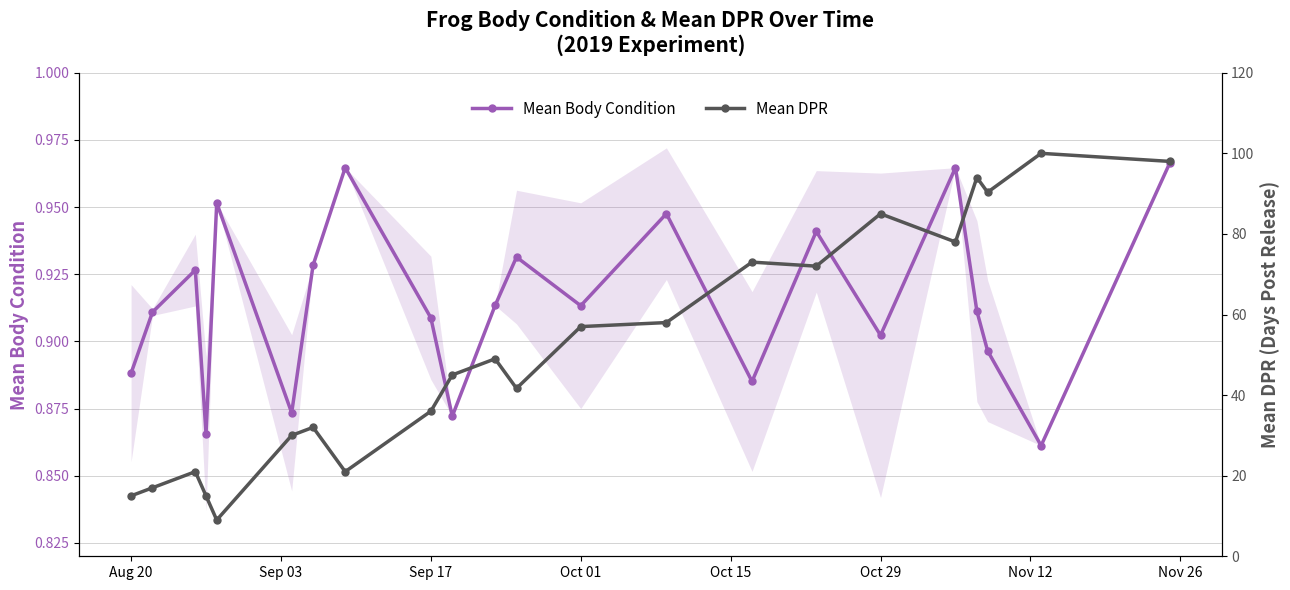

In Mean Body Condition, how many points are higher than both neighbors (excluding endpoints)?

7